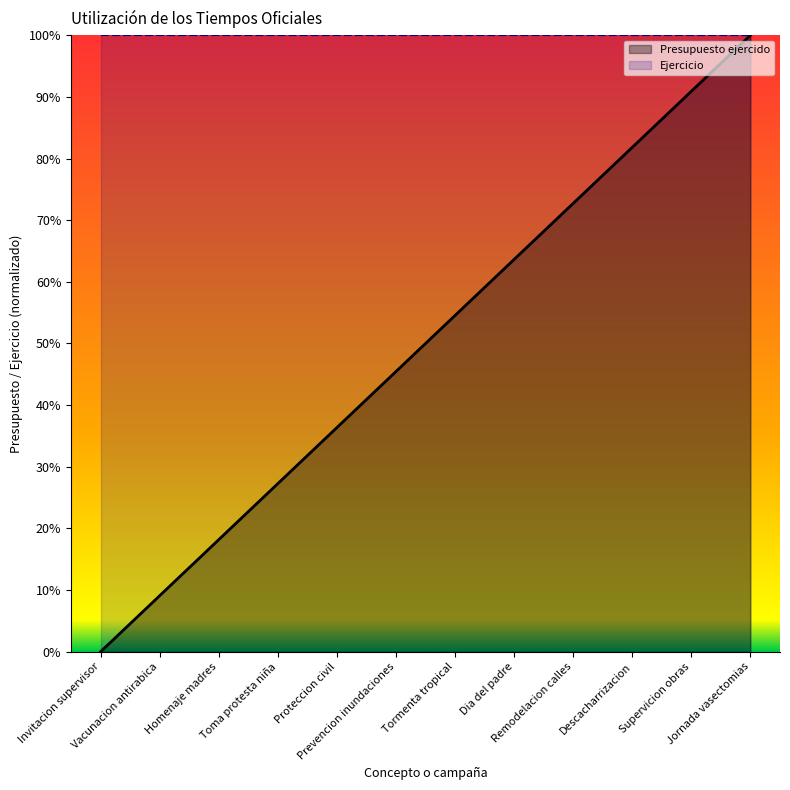

Which series has the largest total across all categories?

Ejercicio